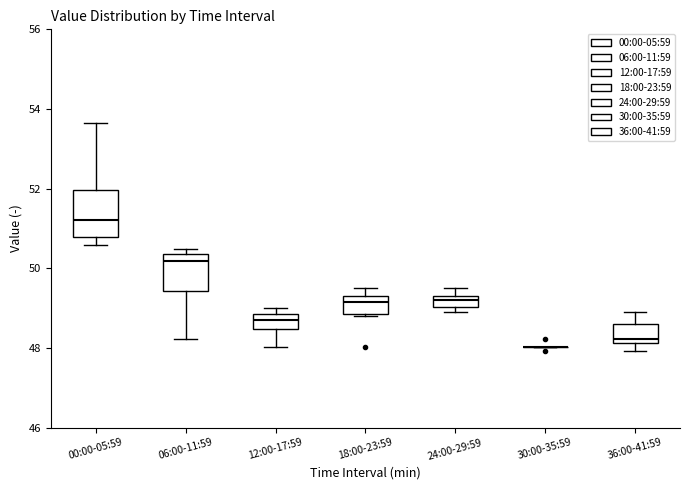

Where is the lower edge of the box for 18:00-23:59 on the y-axis? The values are not printed on the chart, so give them approximately, as read against the axis.

48.8